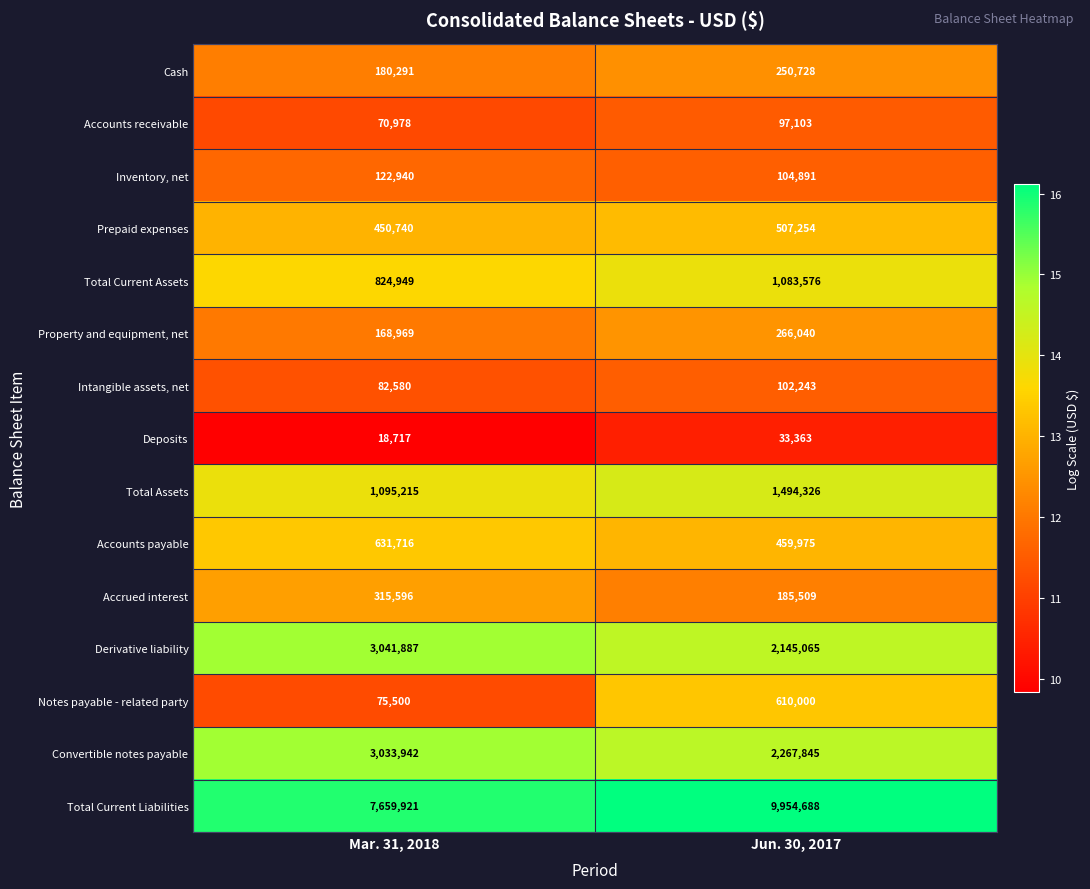

What is the total value across all series at Mar. 31, 2018?

17773941